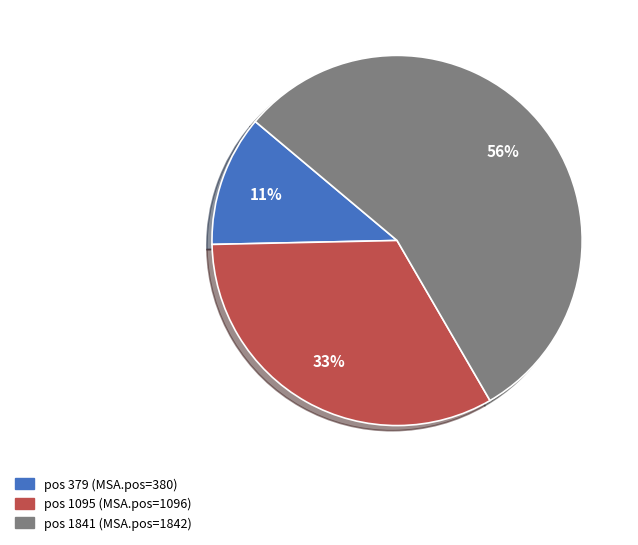

To the nearest percent, what is the average slice percentage?

33%